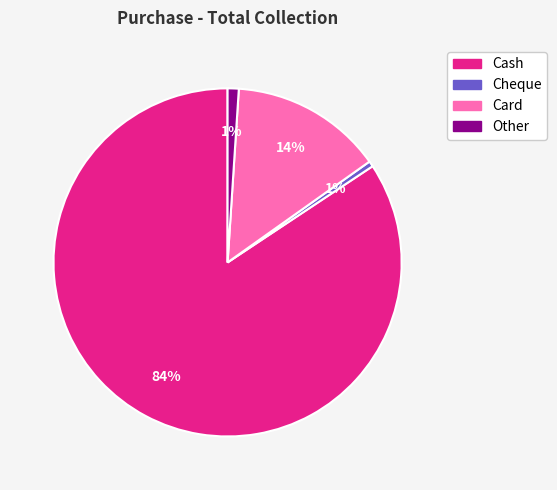

Between Card and Cheque, which is larger?

Card